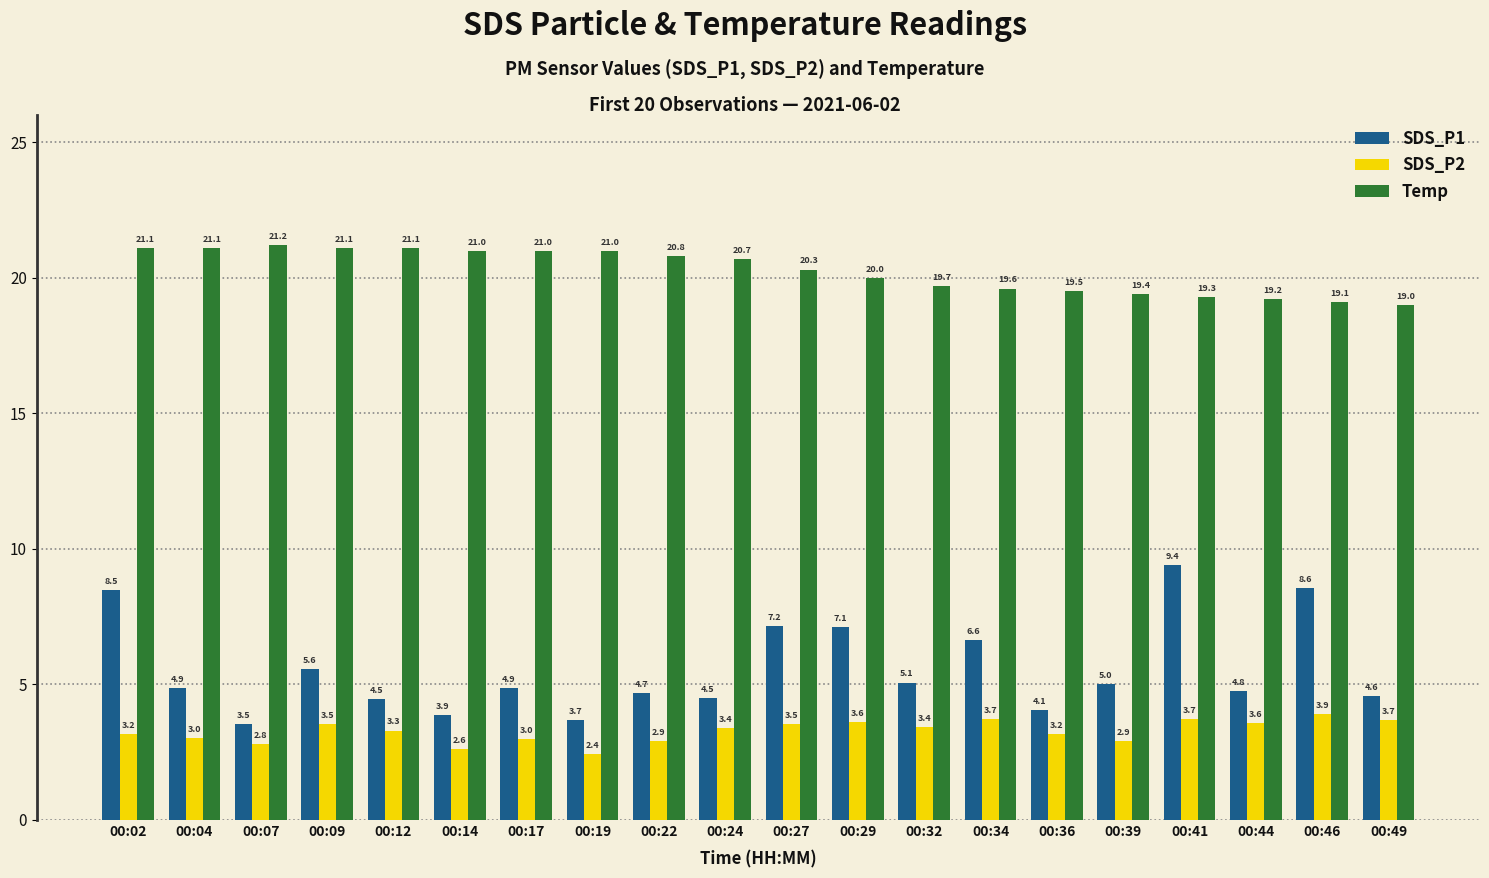

How many bars are there in each group?

3